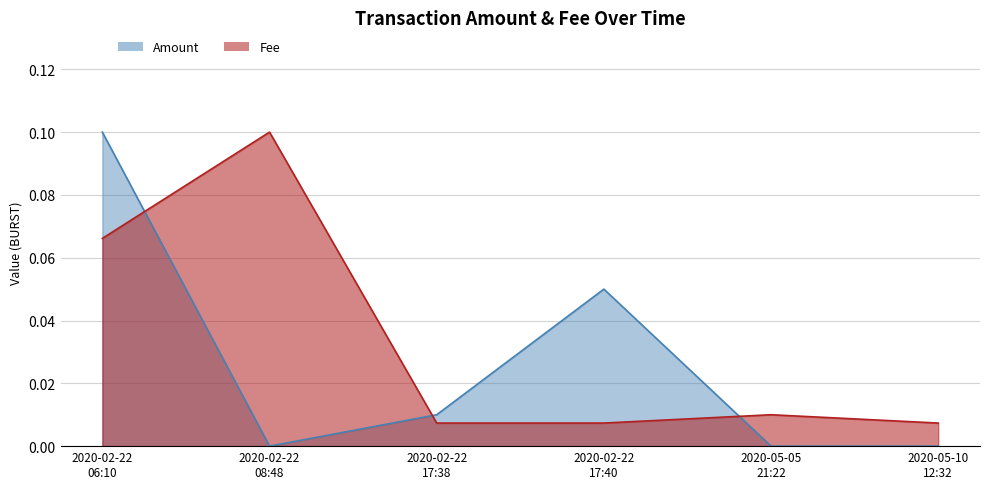

Rank the series by their maximum value, from highest to lowest.

Amount, Fee